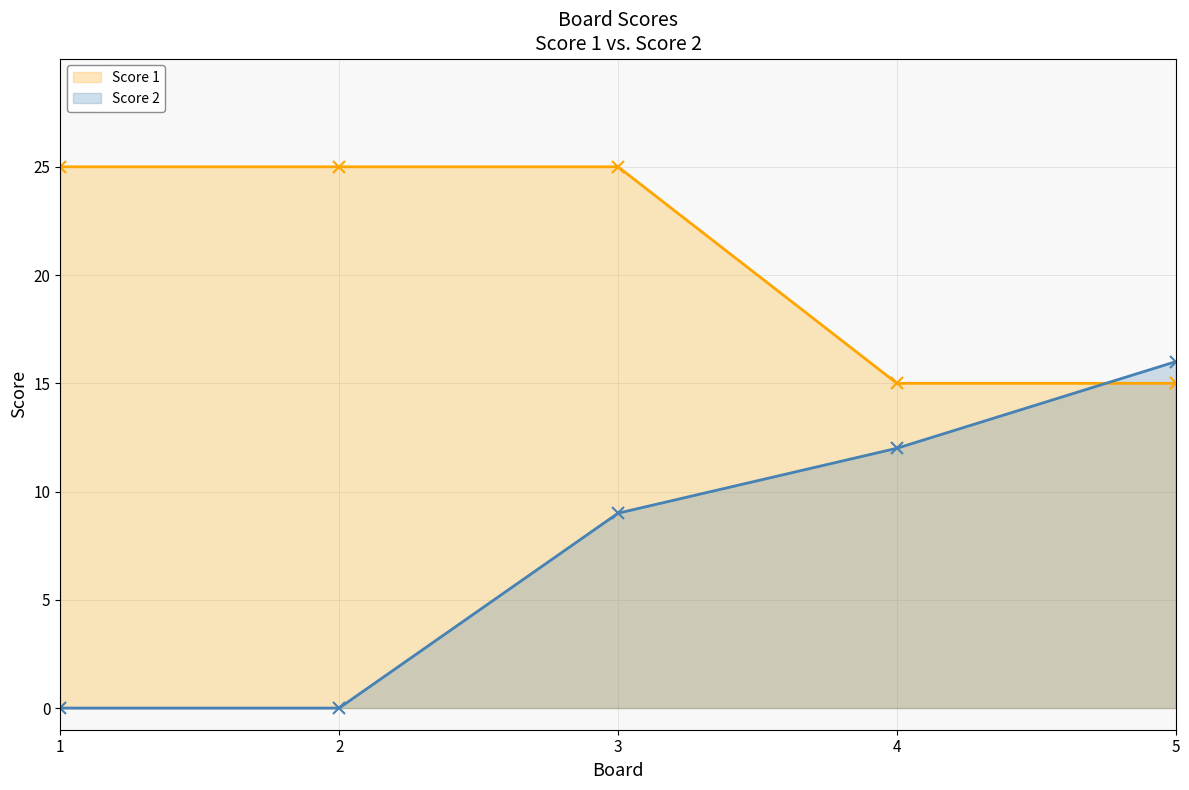

List the series in order of their overall mean, lowest first.

Score 2, Score 1